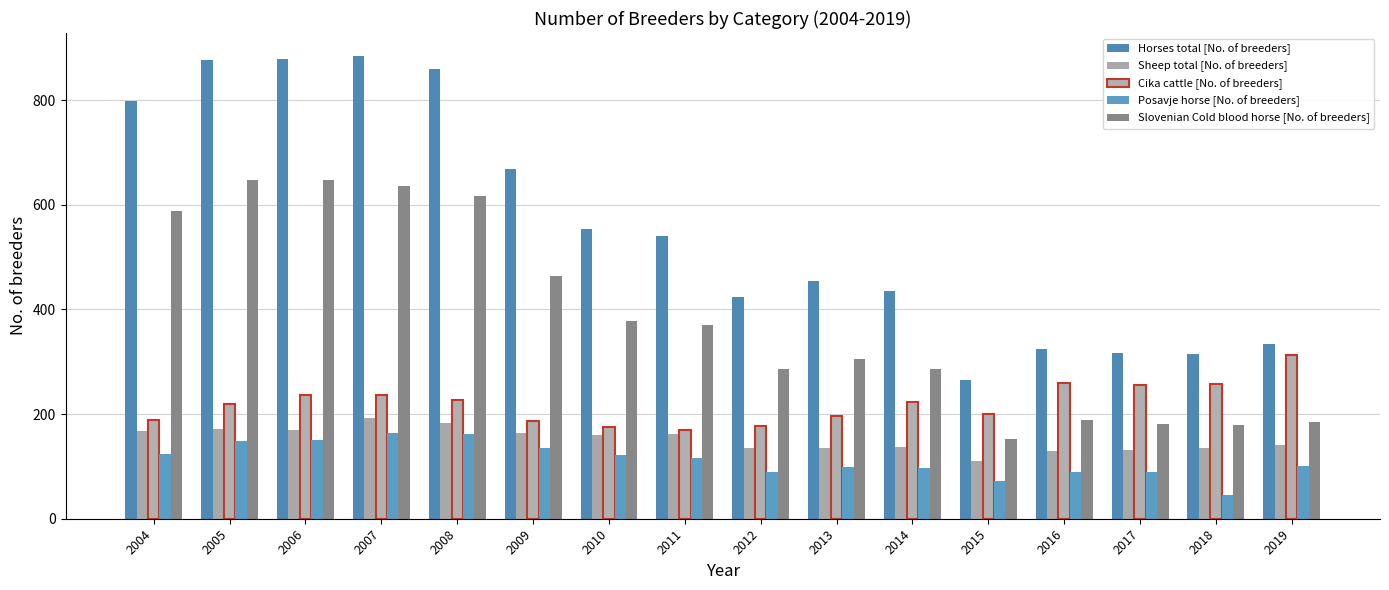

Which series has the largest total across all categories?

Horses total [No. of breeders]